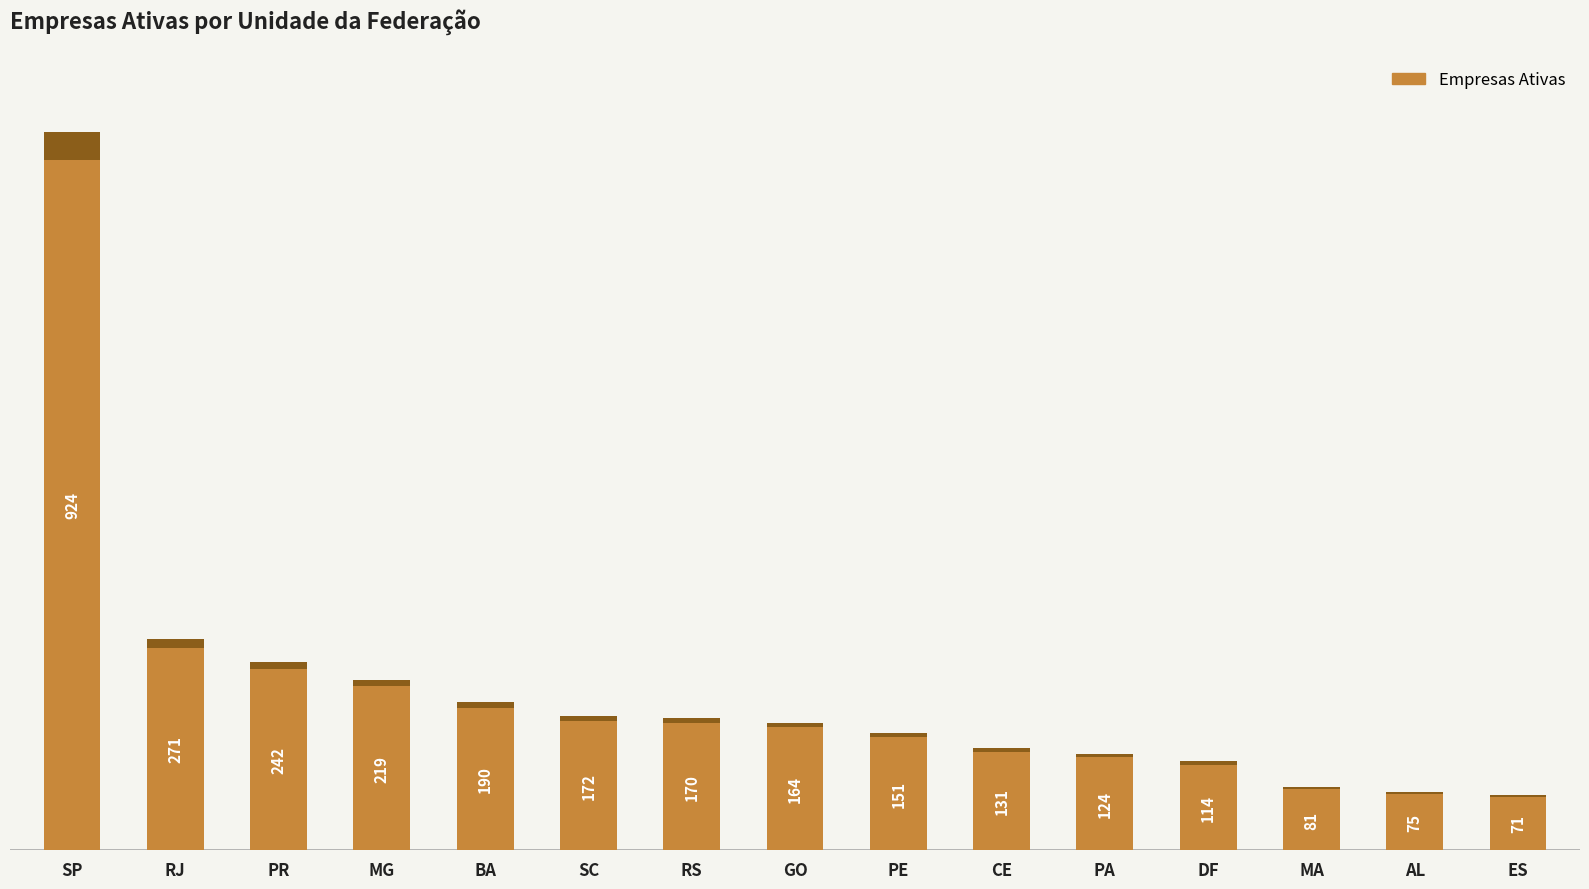

What position from the right is GO?

8